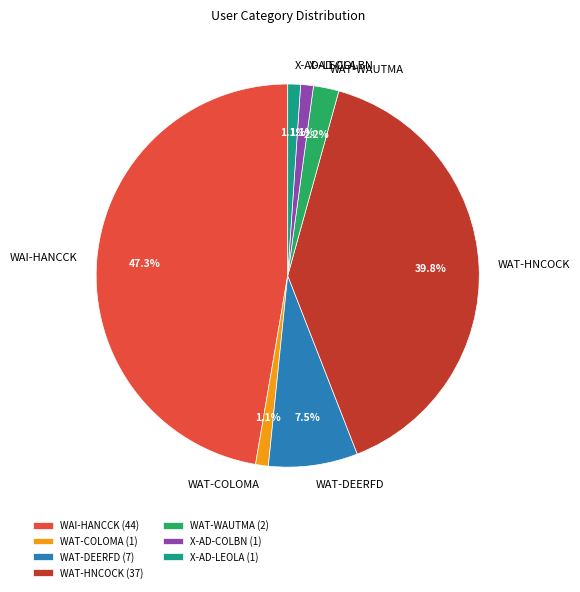

The X-AD-COLBN slice represents 1% of the pie. True or false?

True